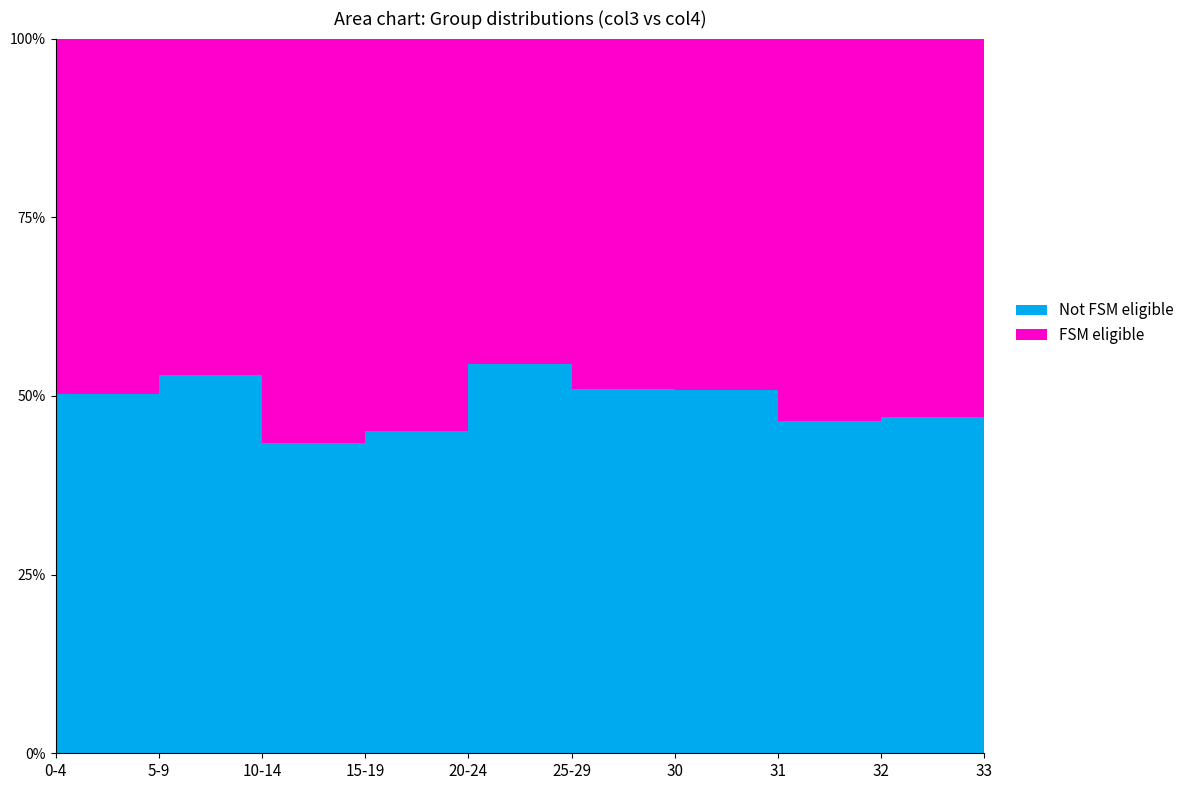

Reading left to right, transcribe all the data shown in this chart.

col3: 85	79	81	78	81	143	32	46	36	45
col4: 86	89	62	64	97	149	33	40	32	34